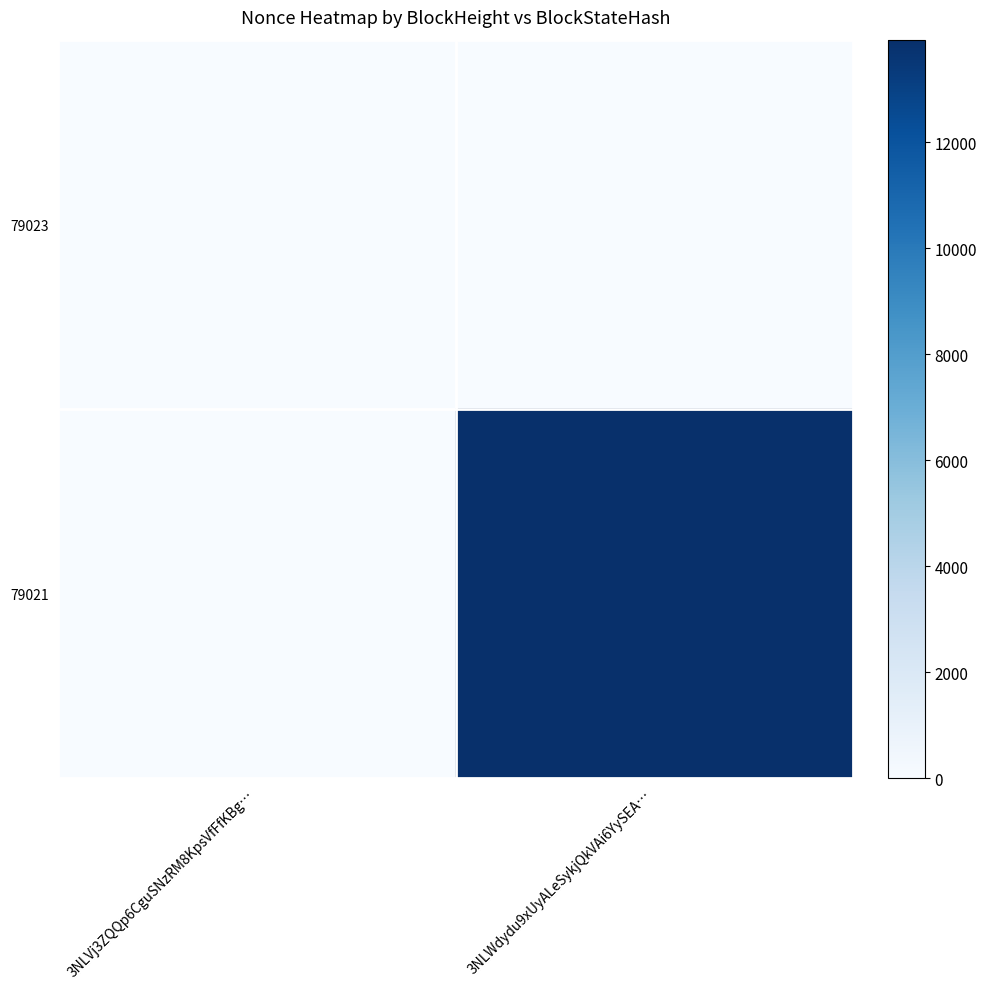

Count the number of data series in this chart.

2